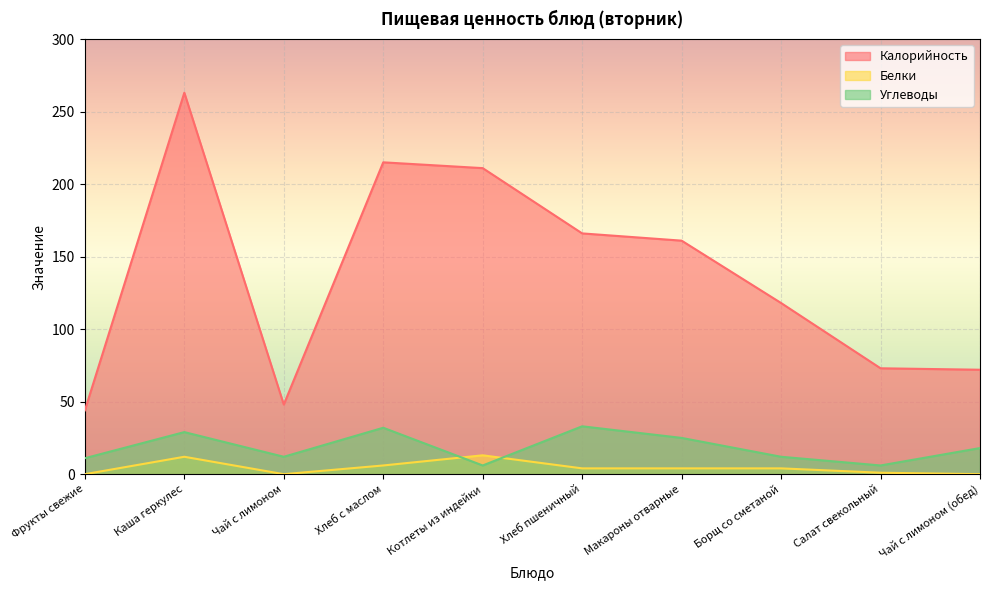

Reading right to left, transcribe all the data shown in this chart.

Калорийность: Чай с лимоном (обед)=72	Салат свекольный=73	Борщ со сметаной=118	Макароны отварные=161	Хлеб пшеничный=166	Котлеты из индейки=211	Хлеб с маслом=215	Чай с лимоном=48	Каша геркулес=263	Фрукты свежие=44
Белки: Чай с лимоном (обед)=0	Салат свекольный=1	Борщ со сметаной=4	Макароны отварные=4	Хлеб пшеничный=4	Котлеты из индейки=13	Хлеб с маслом=6	Чай с лимоном=0	Каша геркулес=12	Фрукты свежие=0
Углеводы: Чай с лимоном (обед)=18	Салат свекольный=6	Борщ со сметаной=12	Макароны отварные=25	Хлеб пшеничный=33	Котлеты из индейки=6	Хлеб с маслом=32	Чай с лимоном=12	Каша геркулес=29	Фрукты свежие=11